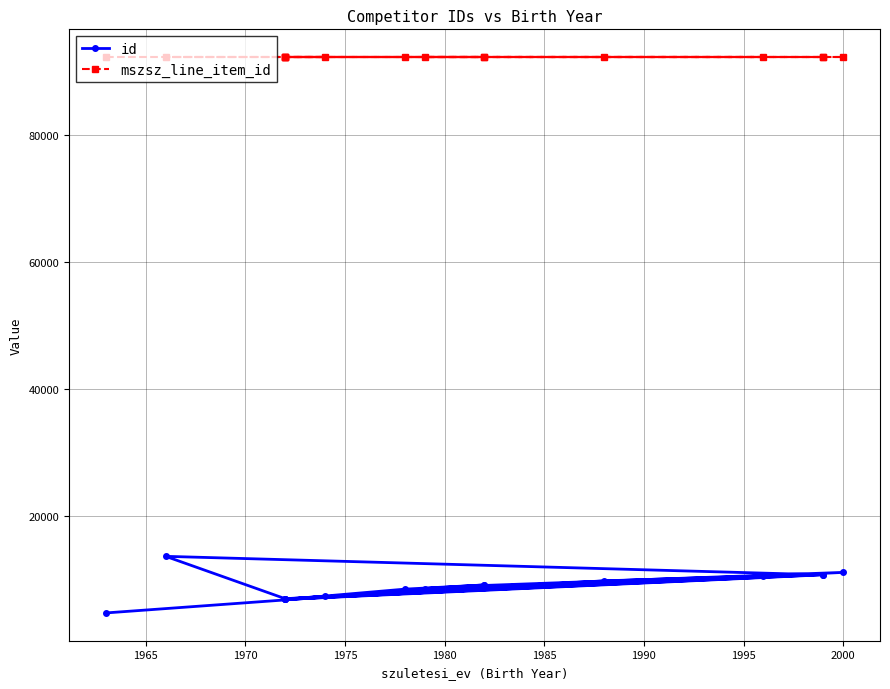

Rank the series at 2000 from lowest to highest value.

id, mszsz_line_item_id